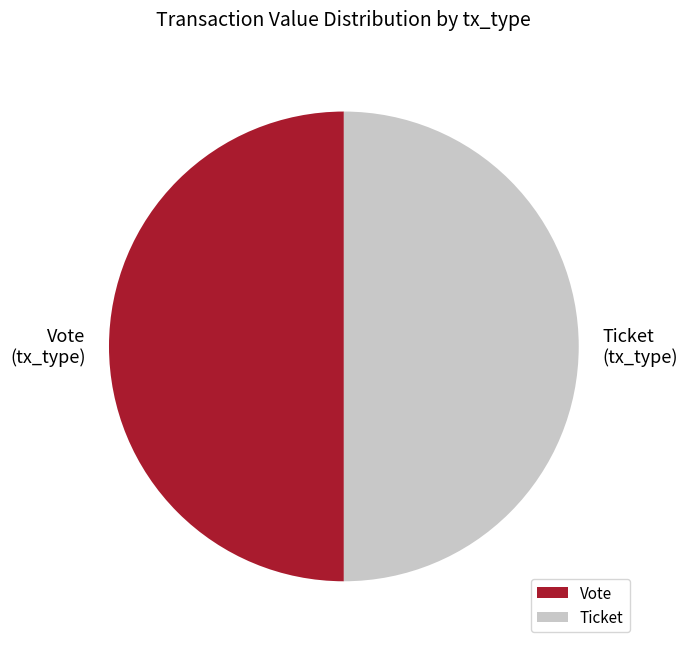

Do Ticket and Vote together represent more than half of the pie?

Yes